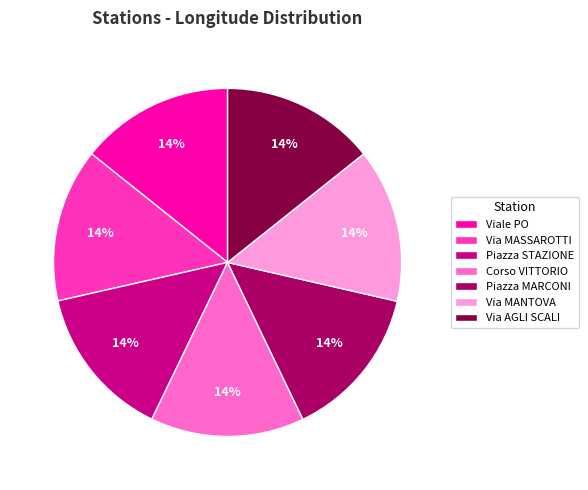

To the nearest percent, what is the average slice percentage?

14%